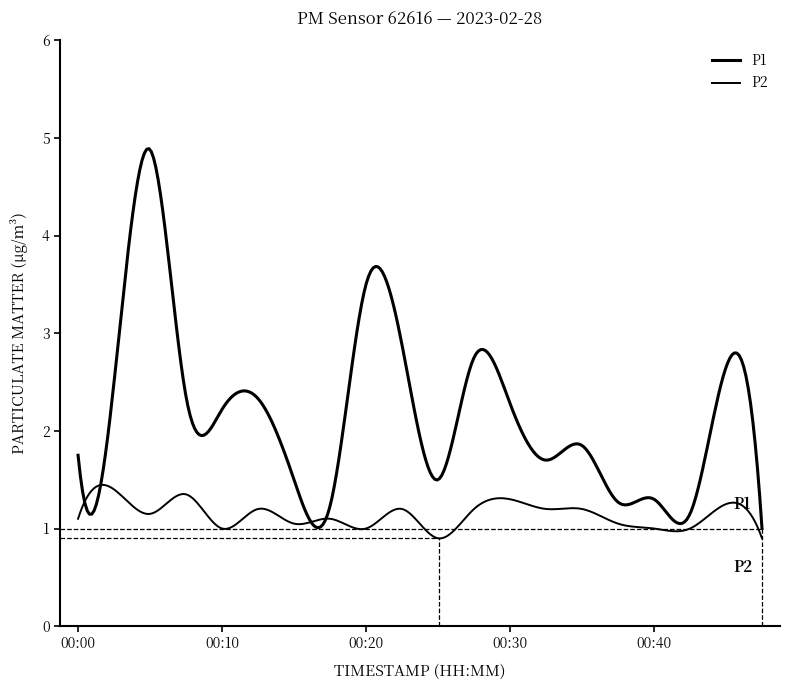

How many lines are shown in the chart?

2